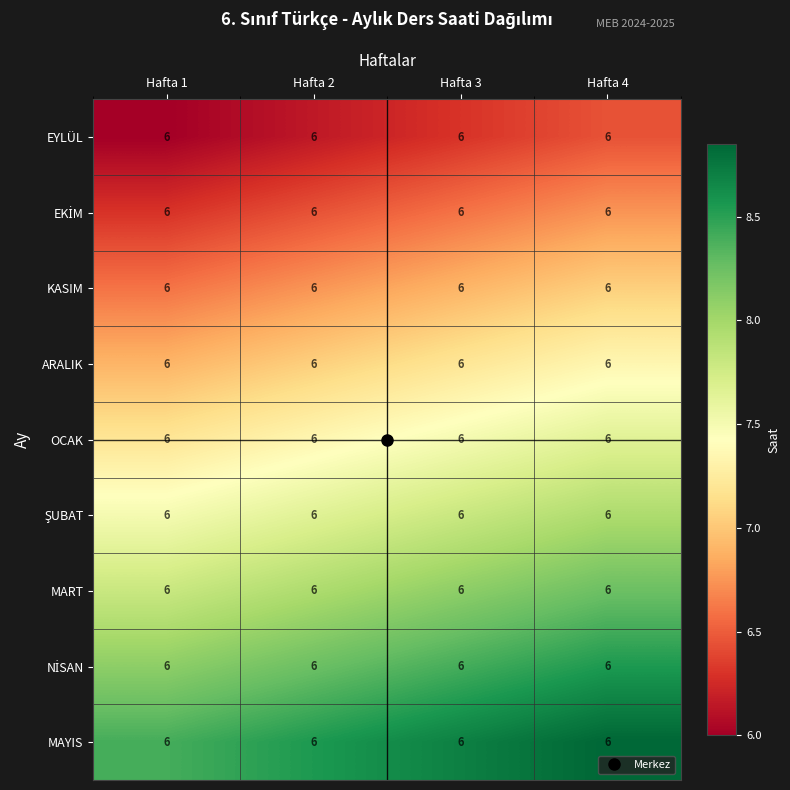

Is the value of EKİM at Hafta 4 greater than the value of ŞUBAT at Hafta 3?

No